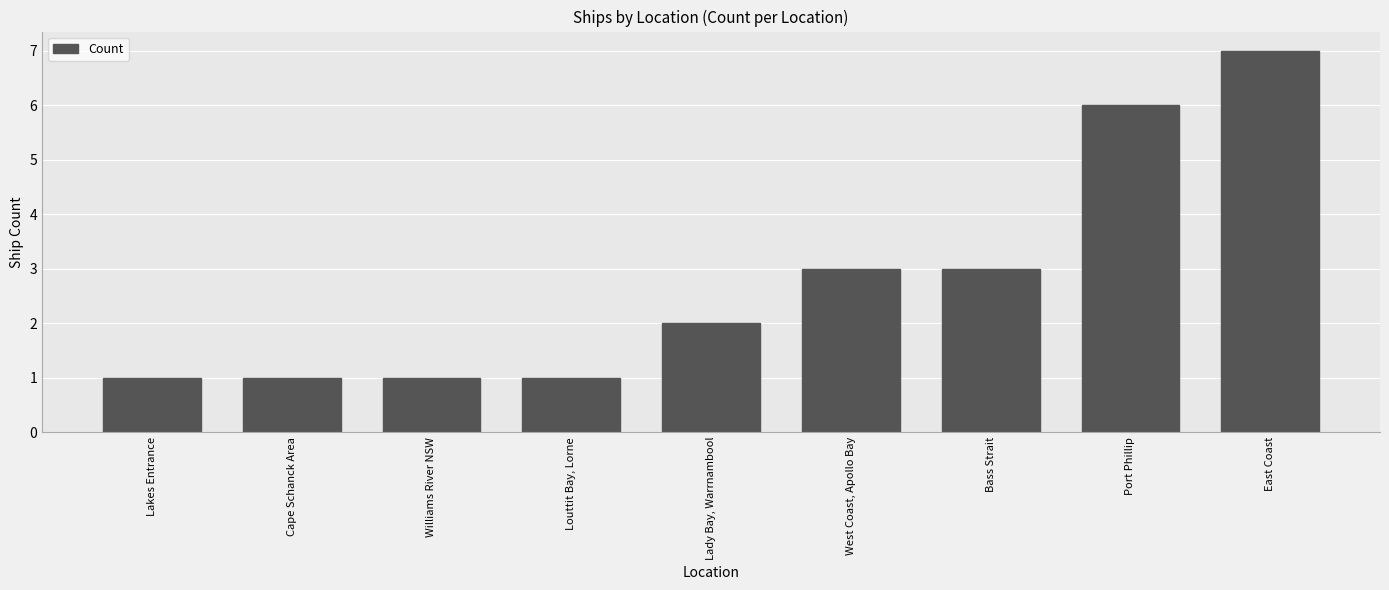

What is the label of the 4th bar from the left?

Louttit Bay, Lorne